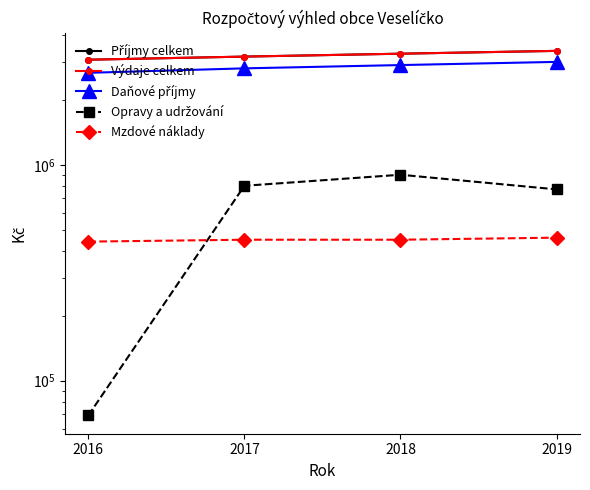

At which category is the sum across all series the highest?

2019